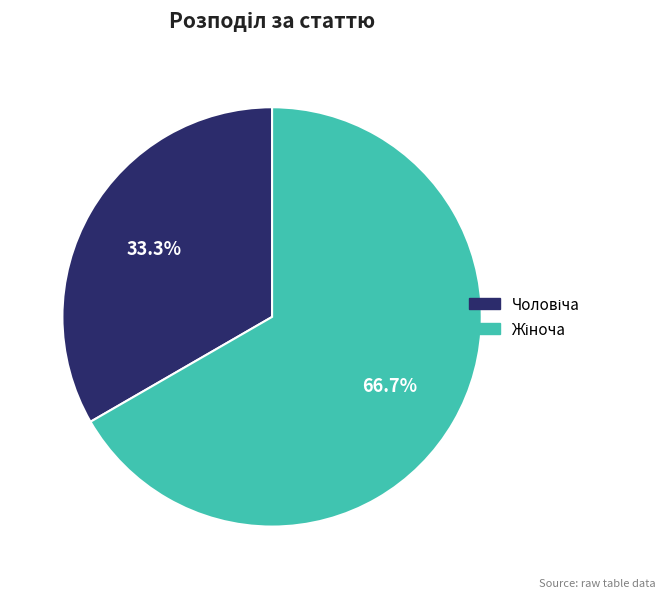

Is there any slice that represents more than half of the pie?

Yes